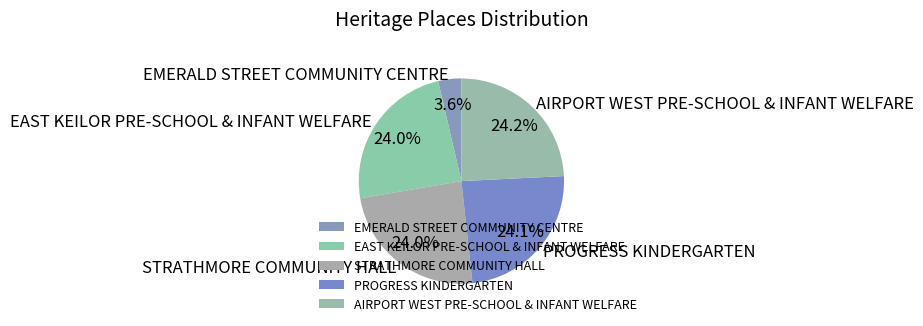

What is the smallest slice in the pie chart?

EMERALD STREET COMMUNITY CENTRE